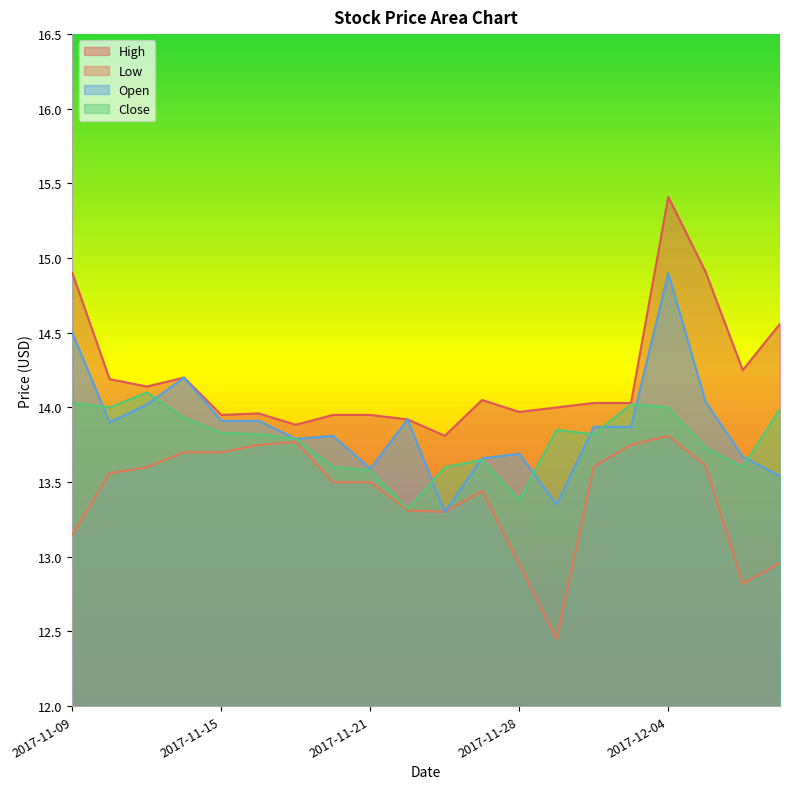

What is the sum of the Low values at 2017-11-09 and 2017-12-07?

26.1